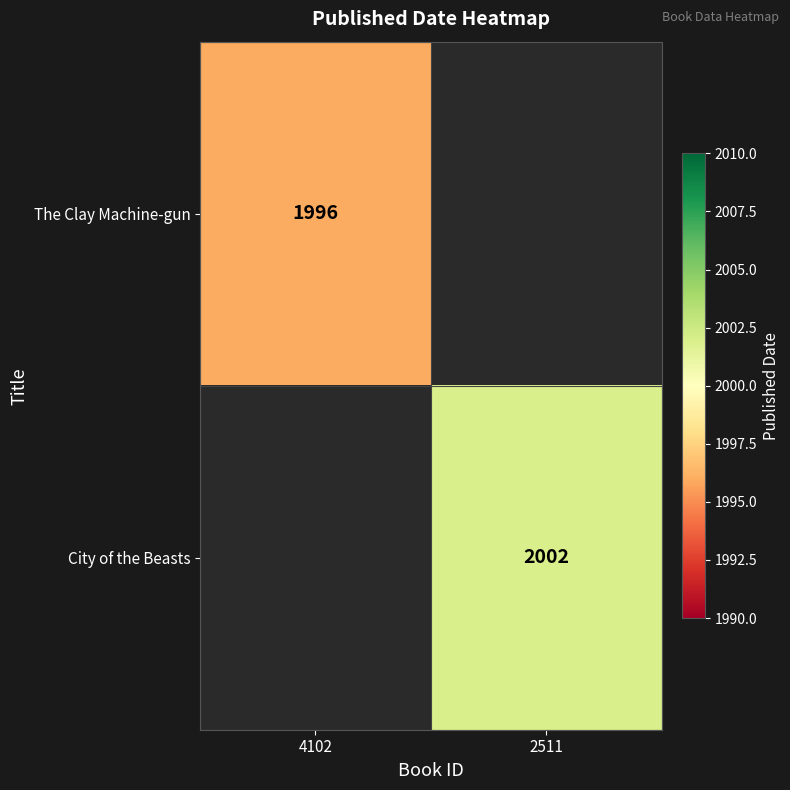

Is it true that City of the Beasts equals 2002 at 2511?

True